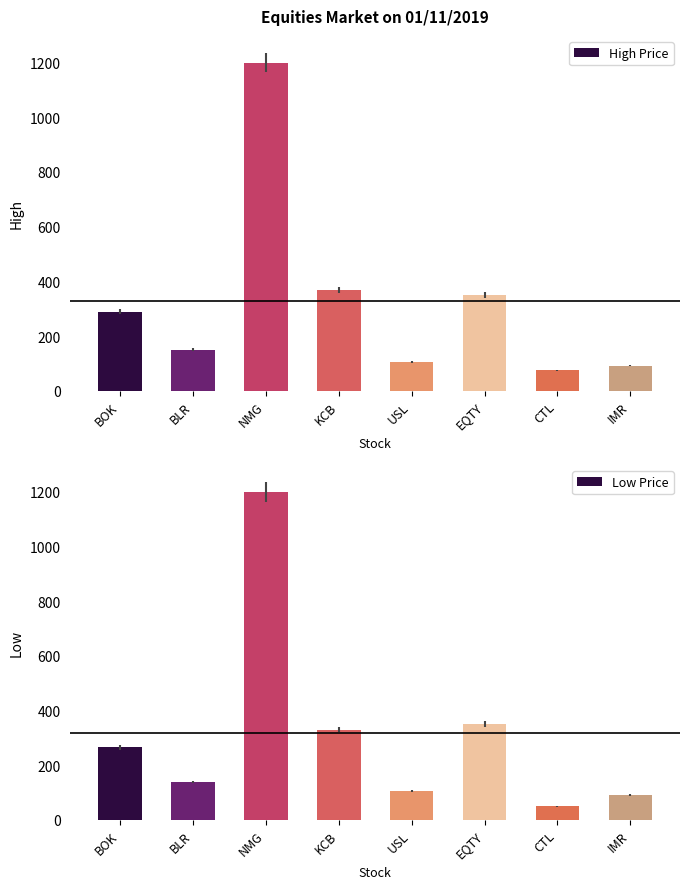

True or false: Low Price has a value of 168 at KCB.

False